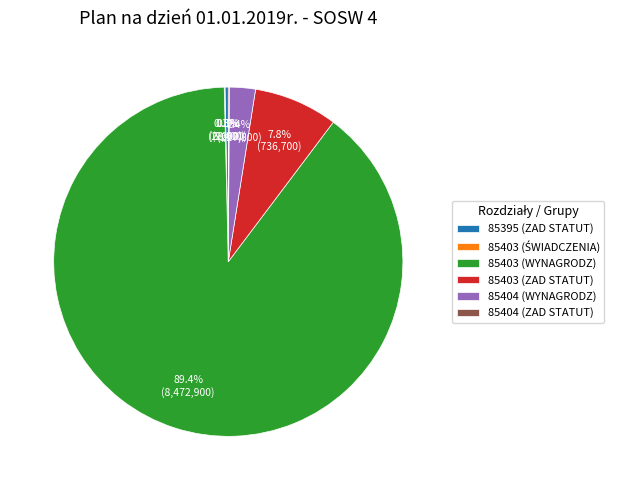

To the nearest percent, what is the average slice percentage?

17%